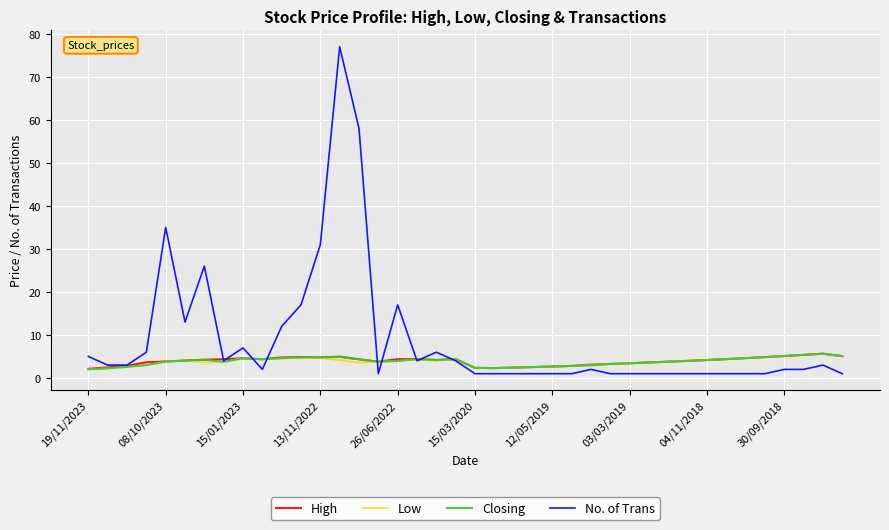

Which series has the largest total across all categories?

No. of Trans